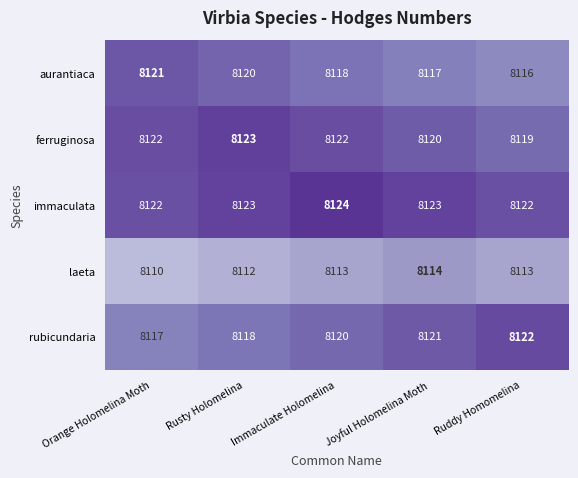

Which series changed the most between Immaculate Holomelina and Joyful Holomelina Moth?

ferruginosa